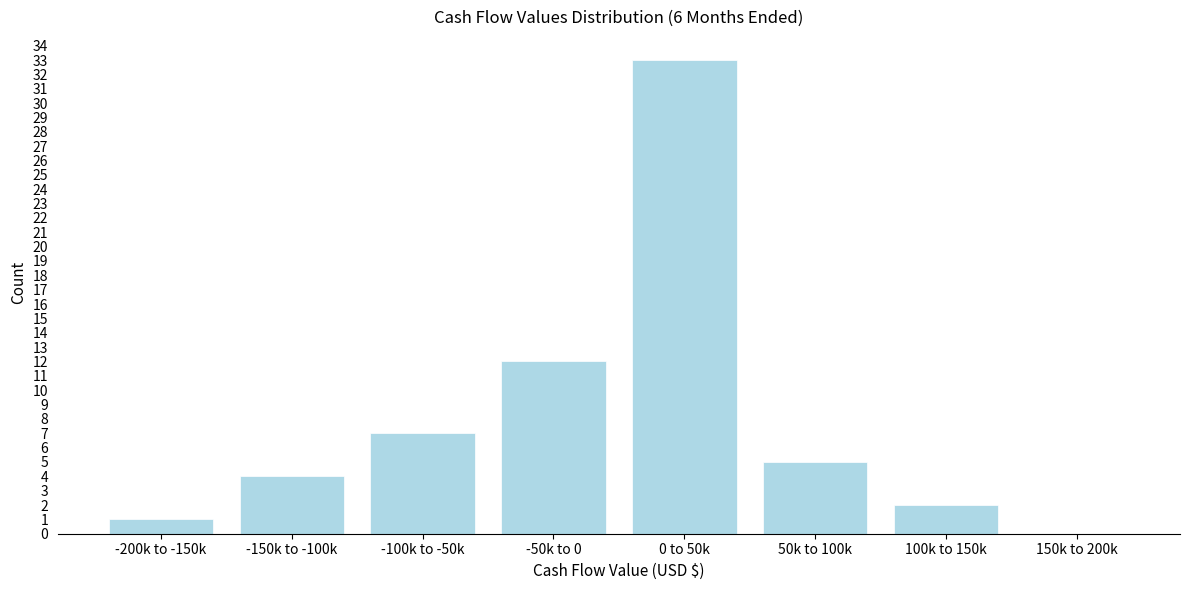

Reading left to right, what are all the values shown in this chart?

-200k to -150k=1	-150k to -100k=4	-100k to -50k=7	-50k to 0=12	0 to 50k=33	50k to 100k=5	100k to 150k=2	150k to 200k=0